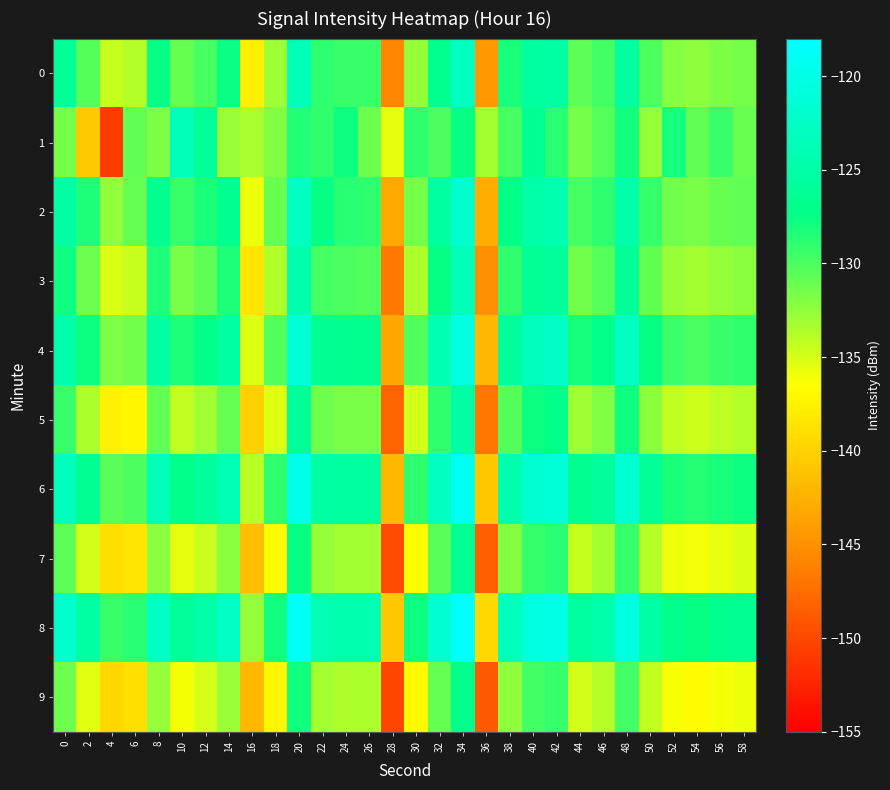

What is the difference between the highest and lowest values at 40?

9.2